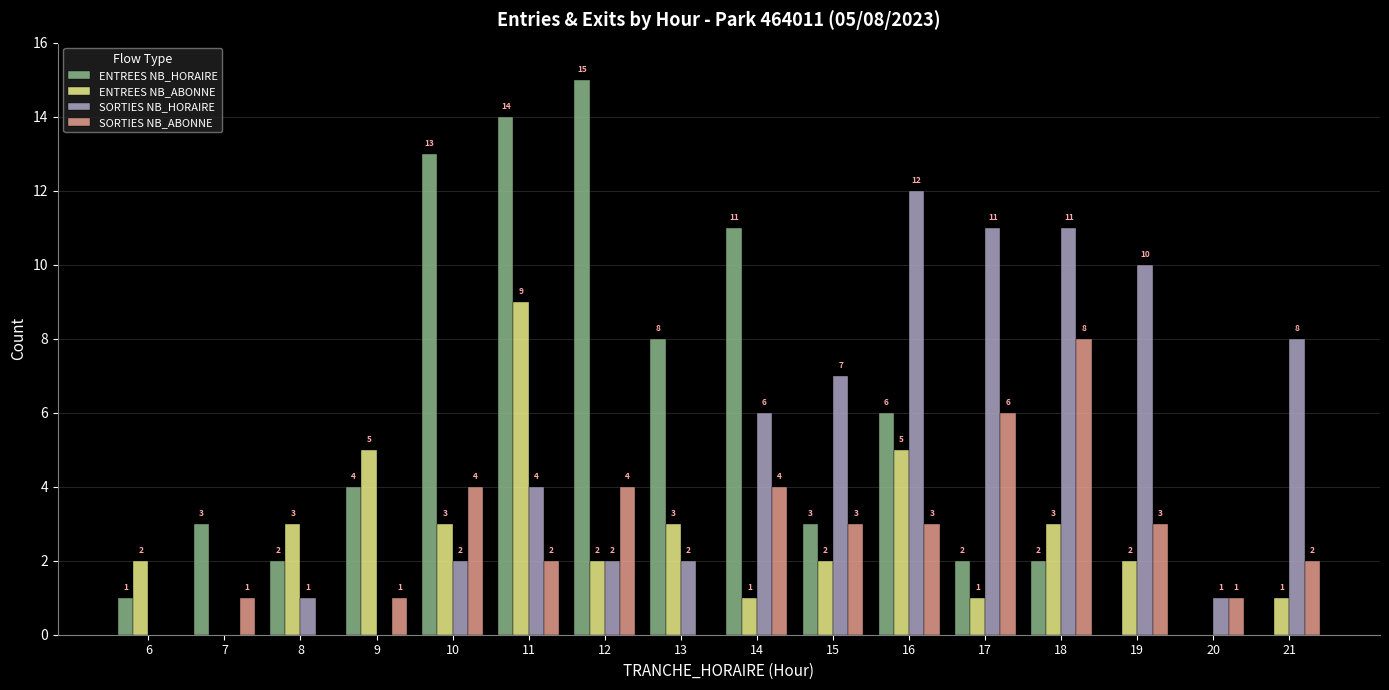

Reading left to right, list all the values displayed in this chart.

ENTREES NB_HORAIRE: 6=1	7=3	8=2	9=4	10=13	11=14	12=15	13=8	14=11	15=3	16=6	17=2	18=2	19=0	20=0	21=0
ENTREES NB_ABONNE: 6=2	7=0	8=3	9=5	10=3	11=9	12=2	13=3	14=1	15=2	16=5	17=1	18=3	19=2	20=0	21=1
SORTIES NB_HORAIRE: 6=0	7=0	8=1	9=0	10=2	11=4	12=2	13=2	14=6	15=7	16=12	17=11	18=11	19=10	20=1	21=8
SORTIES NB_ABONNE: 6=0	7=1	8=0	9=1	10=4	11=2	12=4	13=0	14=4	15=3	16=3	17=6	18=8	19=3	20=1	21=2